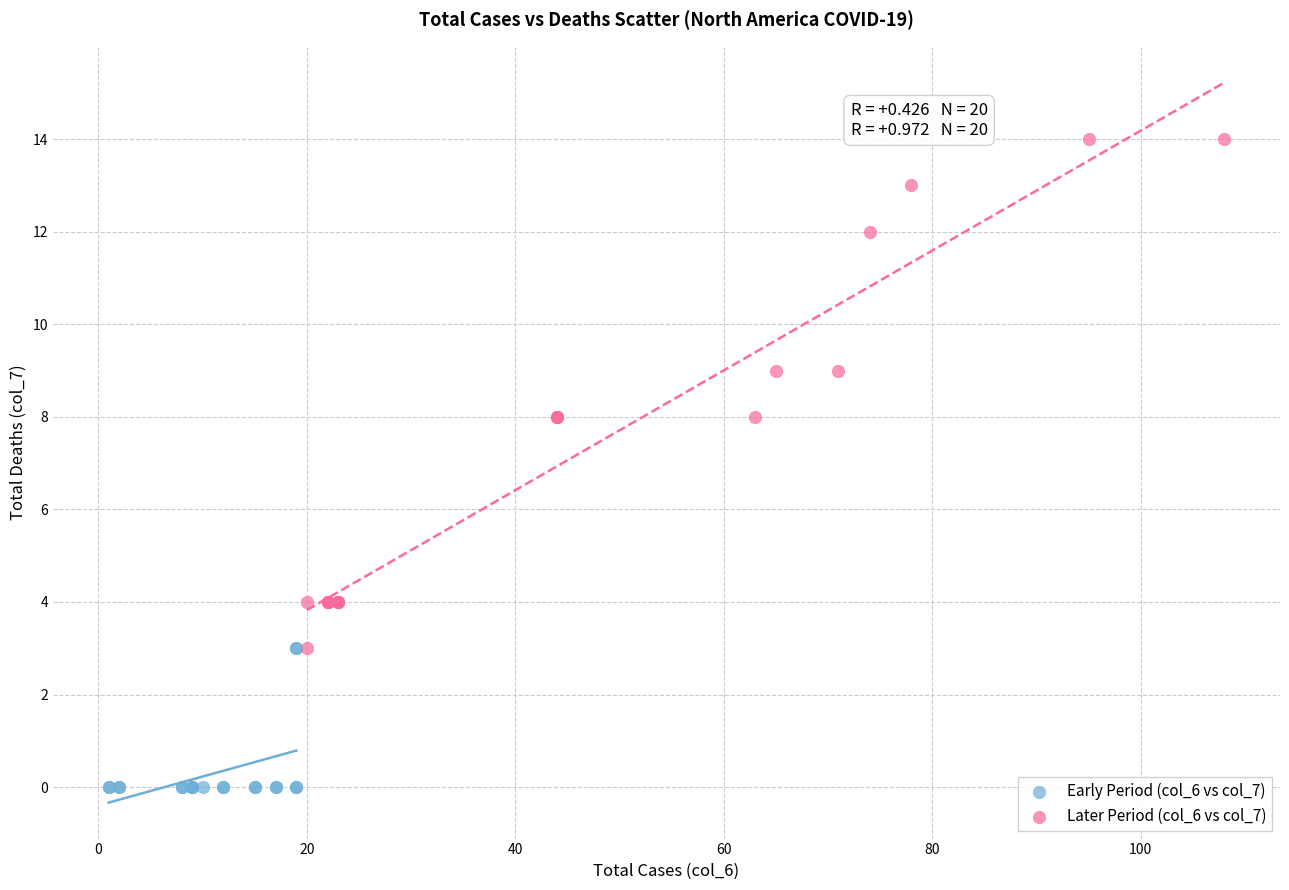

Which series reaches the minimum Y coordinate?

Early Period (col_6 vs col_7)